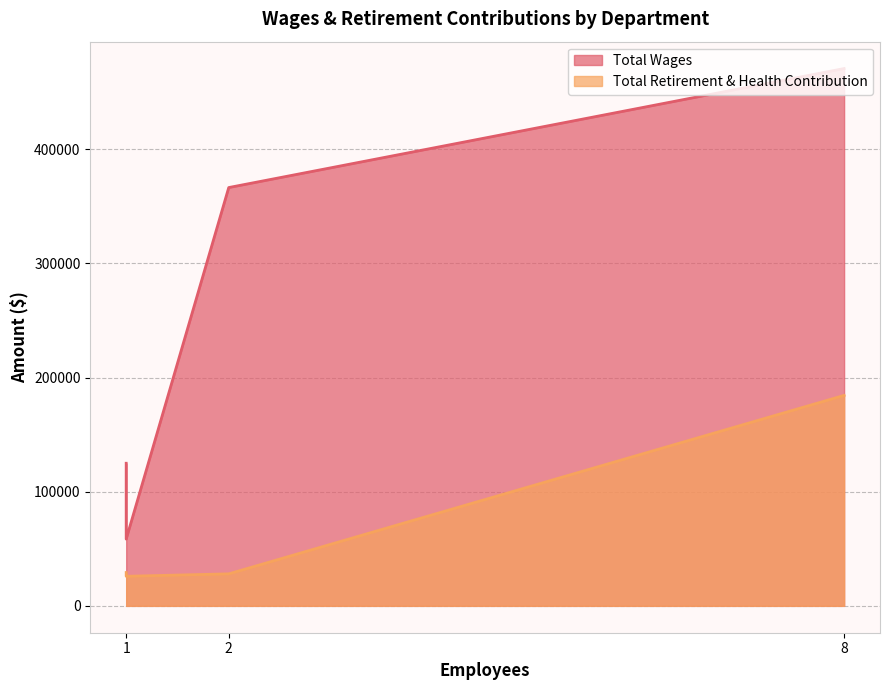

Between Court Services (8) and Judge's Retire System (2), which series saw the biggest shift?

Total Retirement & Health Contribution